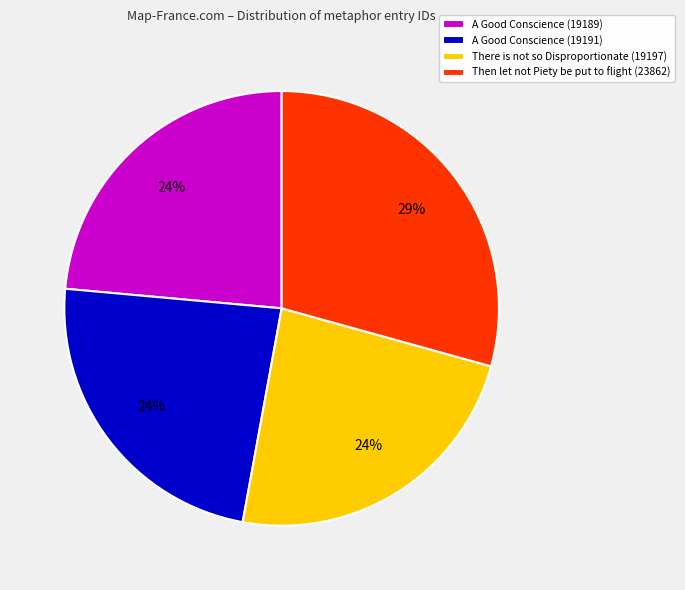

Do A Good Conscience (19189) and A Good Conscience (19191) together represent more than half of the pie?

No